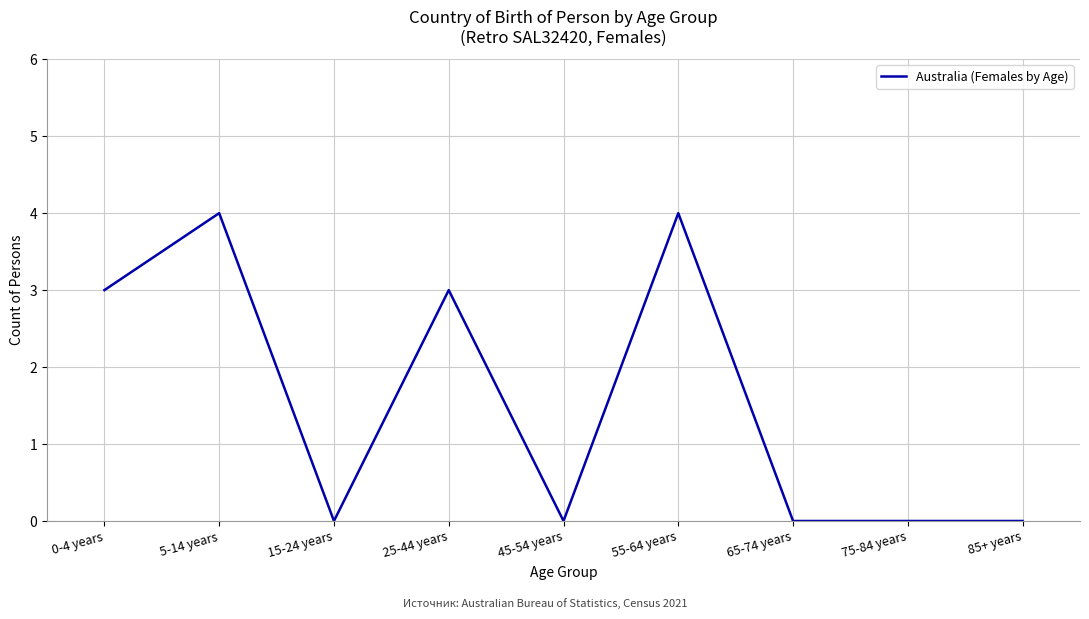

What position from the right is 45-54 years?

5